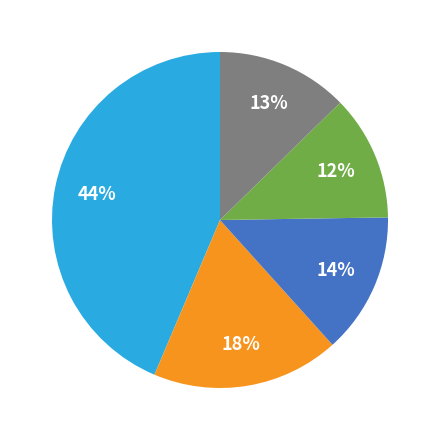

To the nearest percent, what is the average slice percentage?

20%